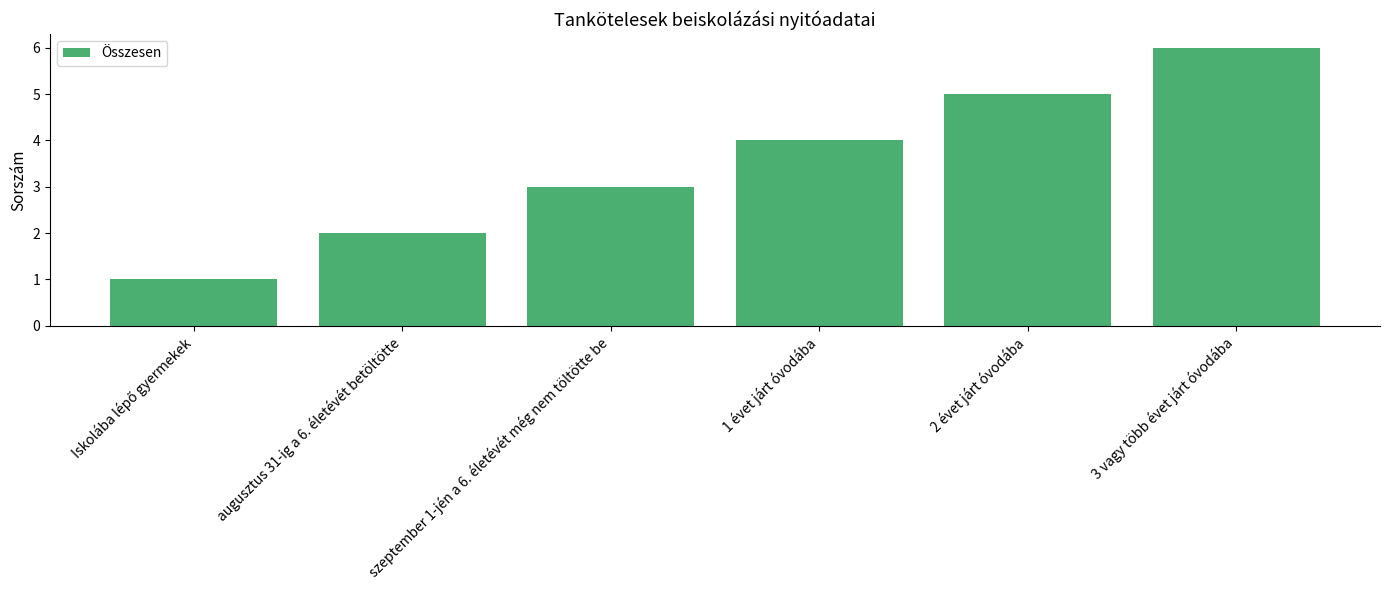

Reading right to left, extract all data points from this chart.

6	5	4	3	2	1